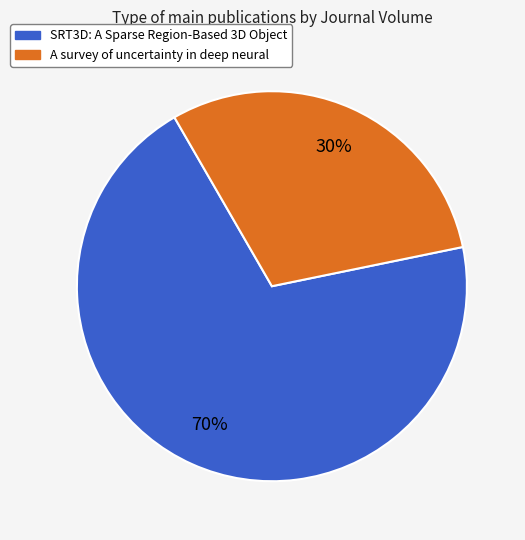

To the nearest percent, what portion does SRT3D: A Sparse Region-Based 3D Object represent?

70%